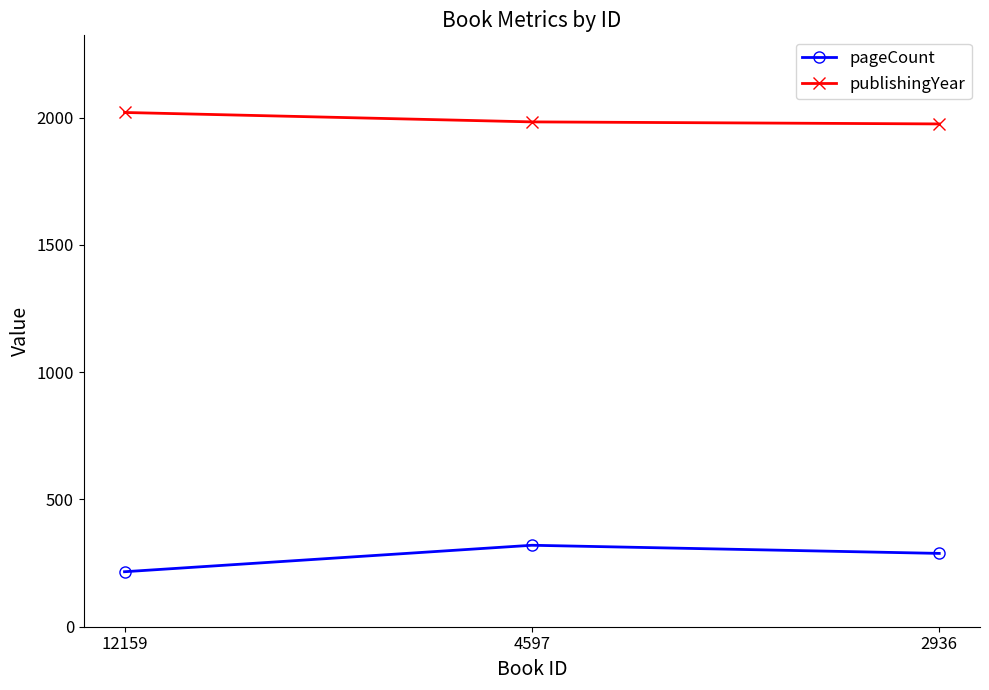

Is it true that pageCount equals 114 at 12159?

False